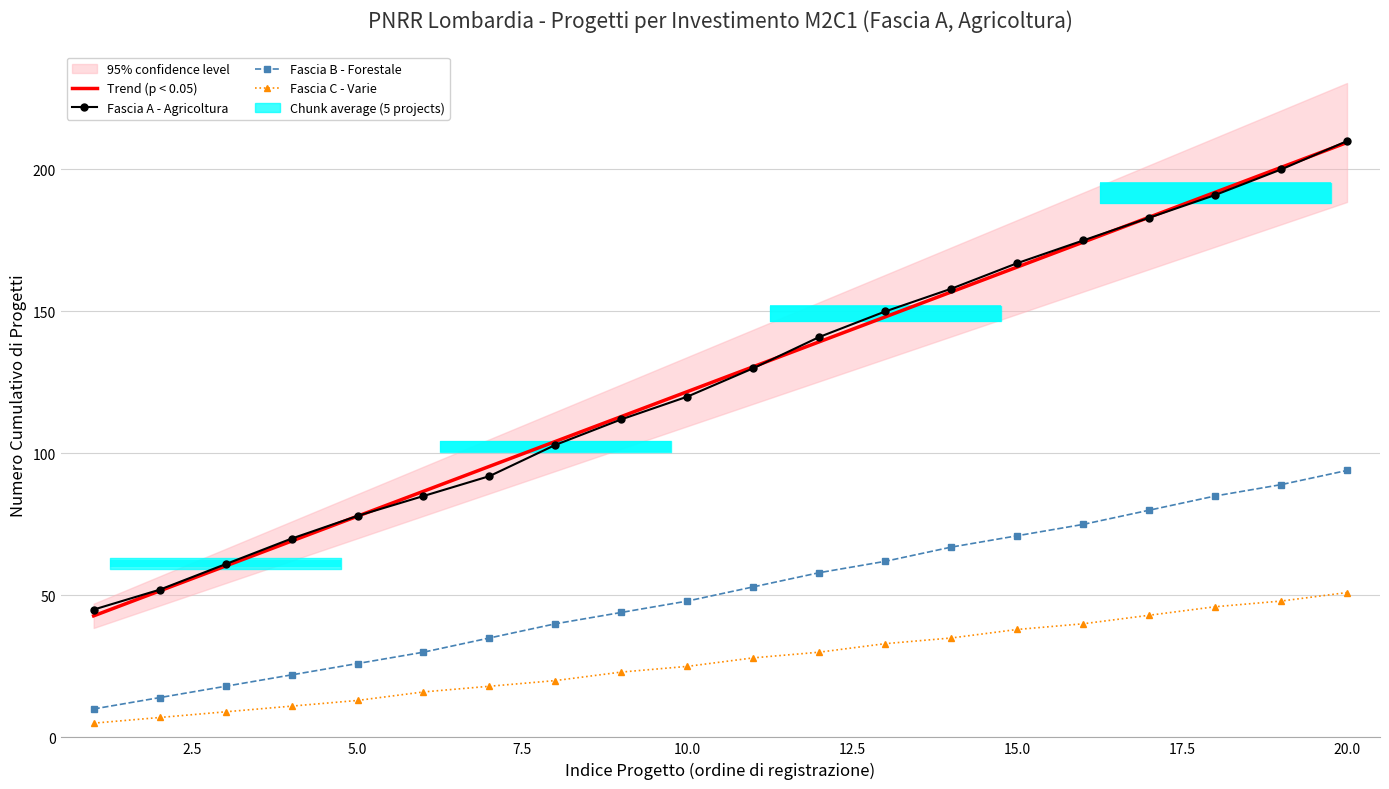

How many bars are there in each group?

4